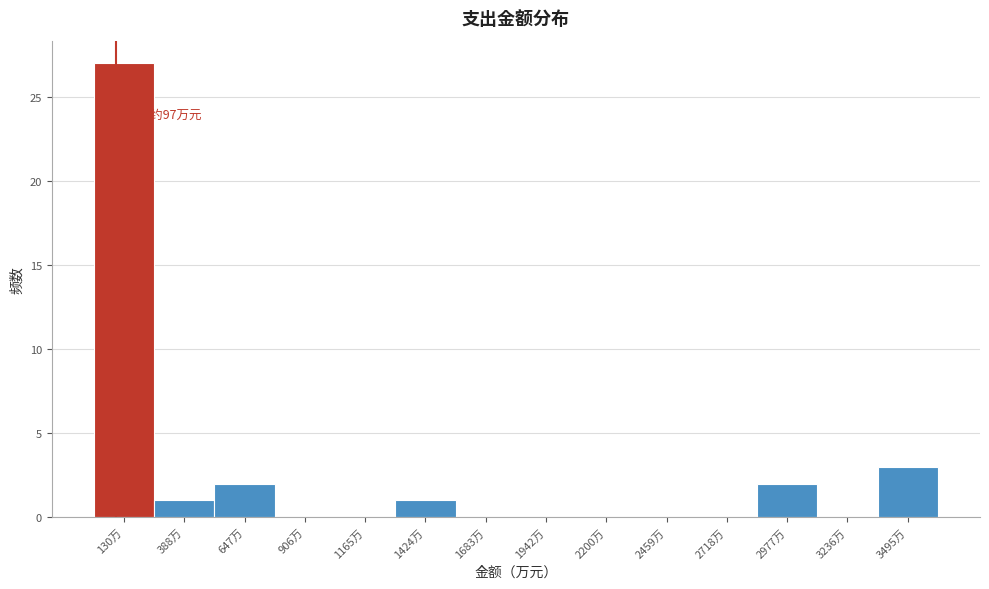

Which range on the x-axis has the tallest bar?

0 to 250